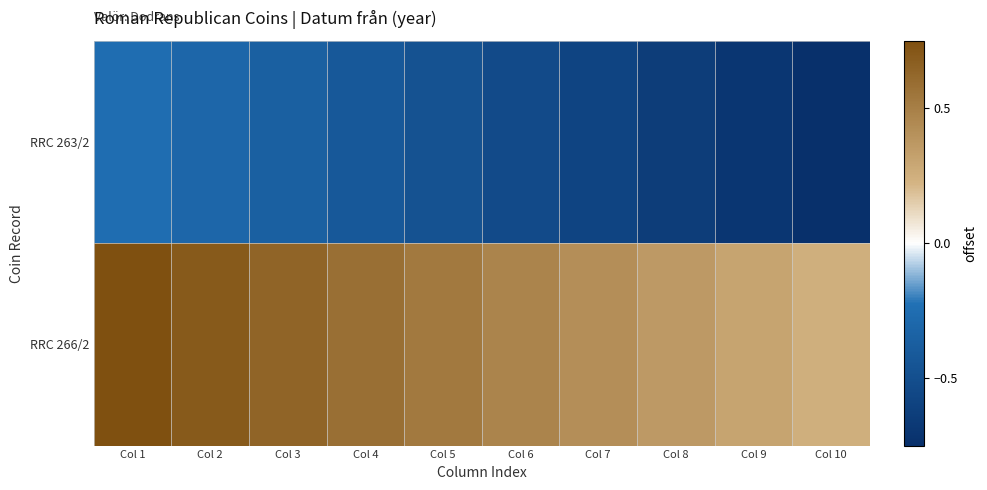

At which category is the sum across all series the highest?

Col 1